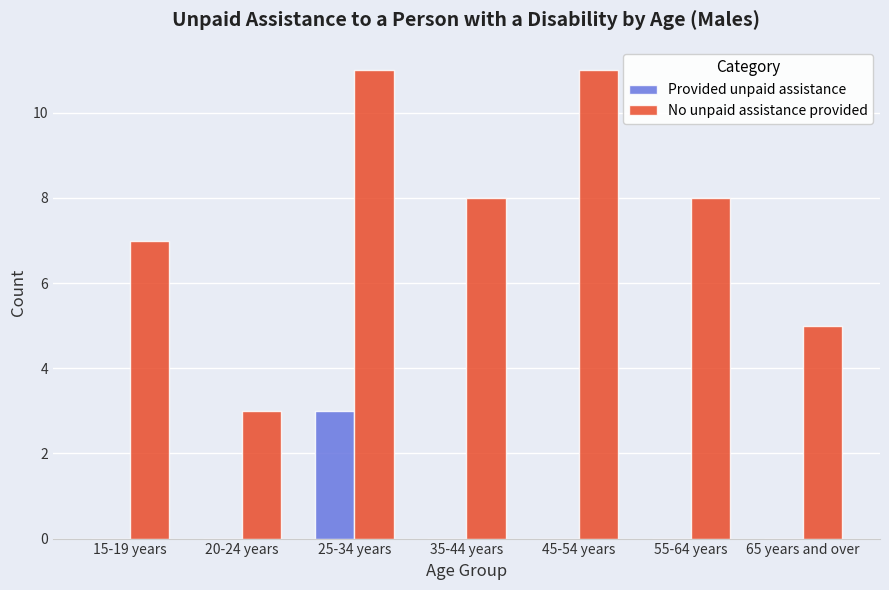

Is it true that Provided unpaid assistance equals 2 at 65 years and over?

False